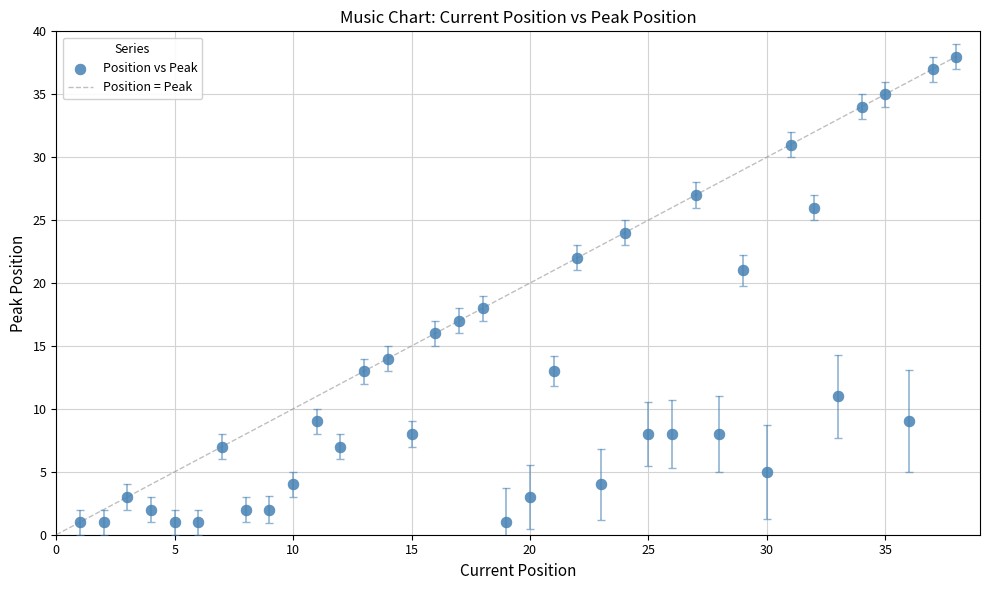

What Y value in the scatter plot is closest to 19?

18